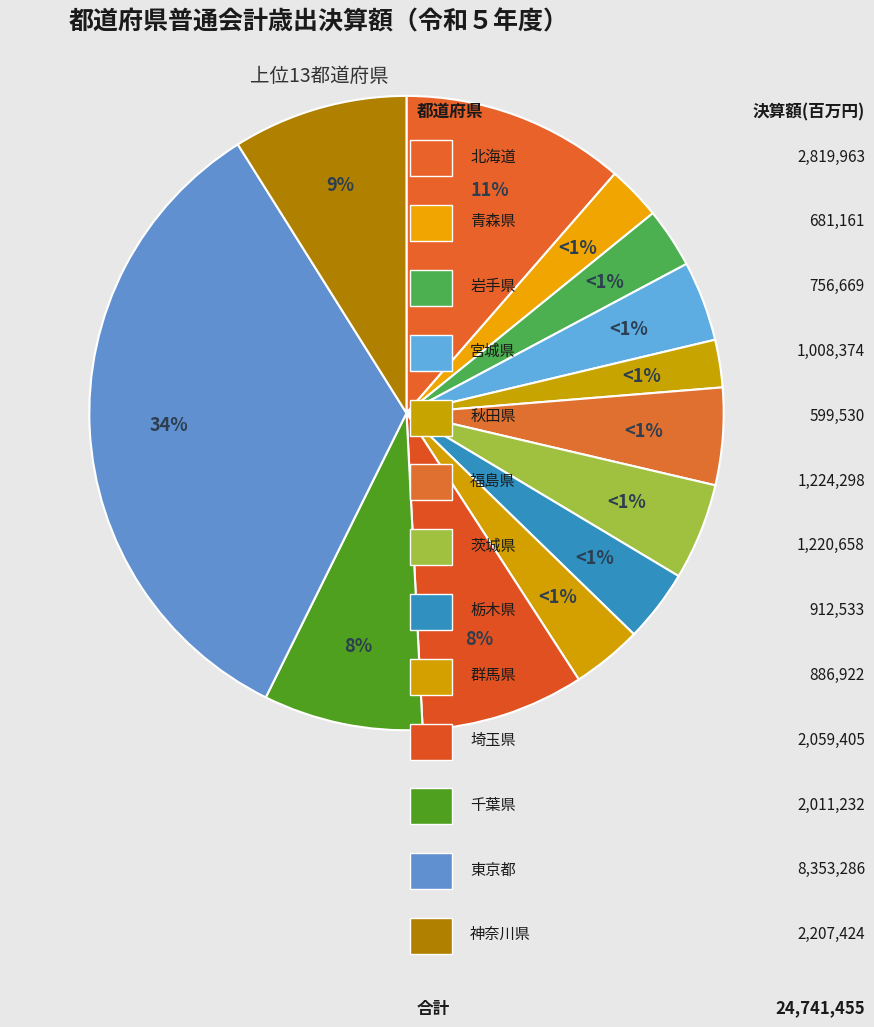

What percentage is the 岩手県 slice, to the nearest percent?

3%